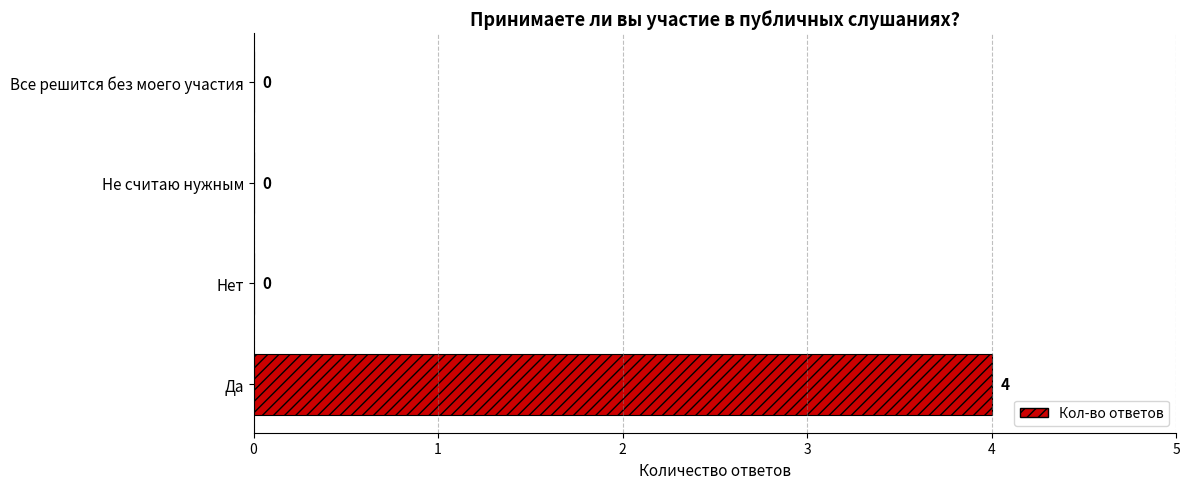

The chart shows a value of 0 at Нет. True or false?

True